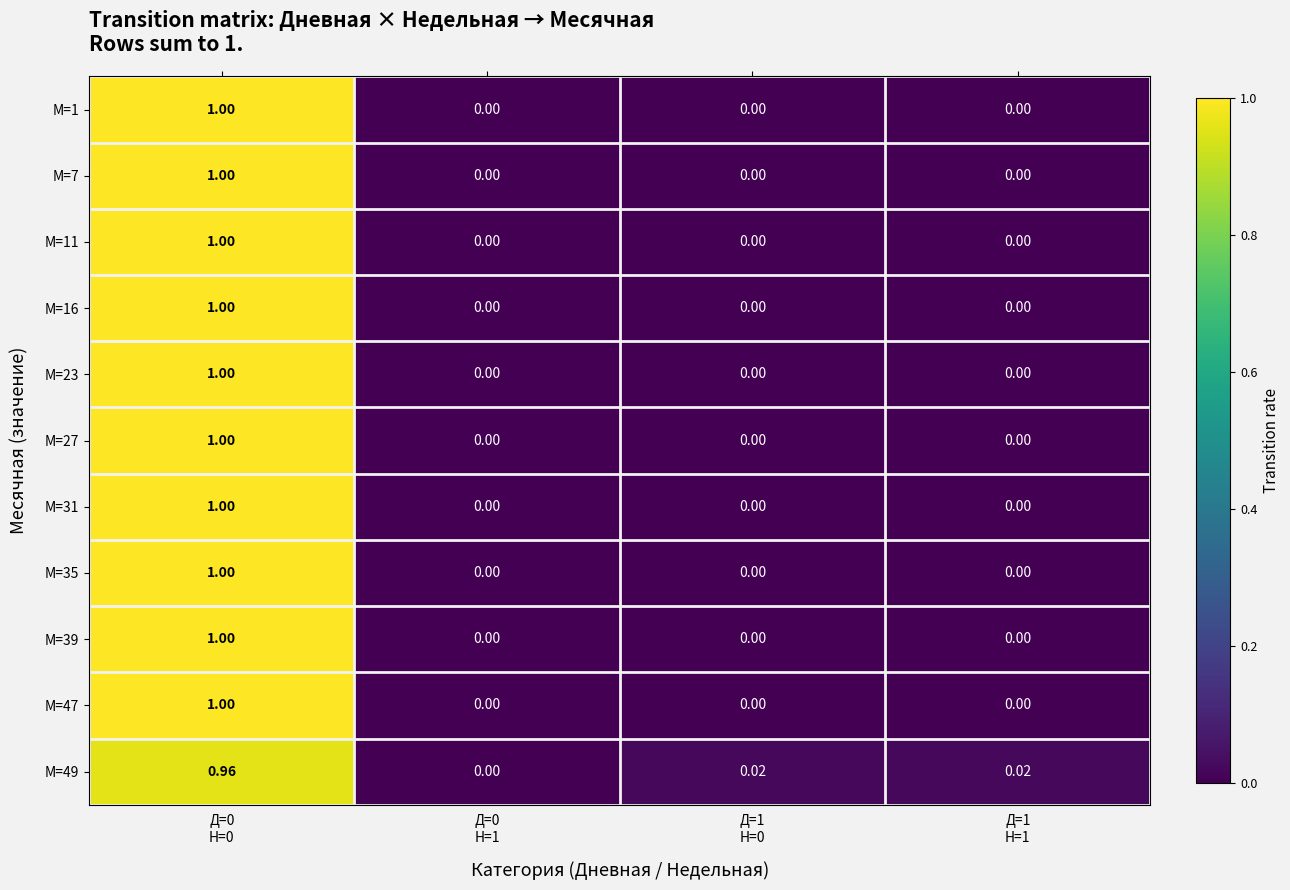

How many distinct data groups are displayed?

11